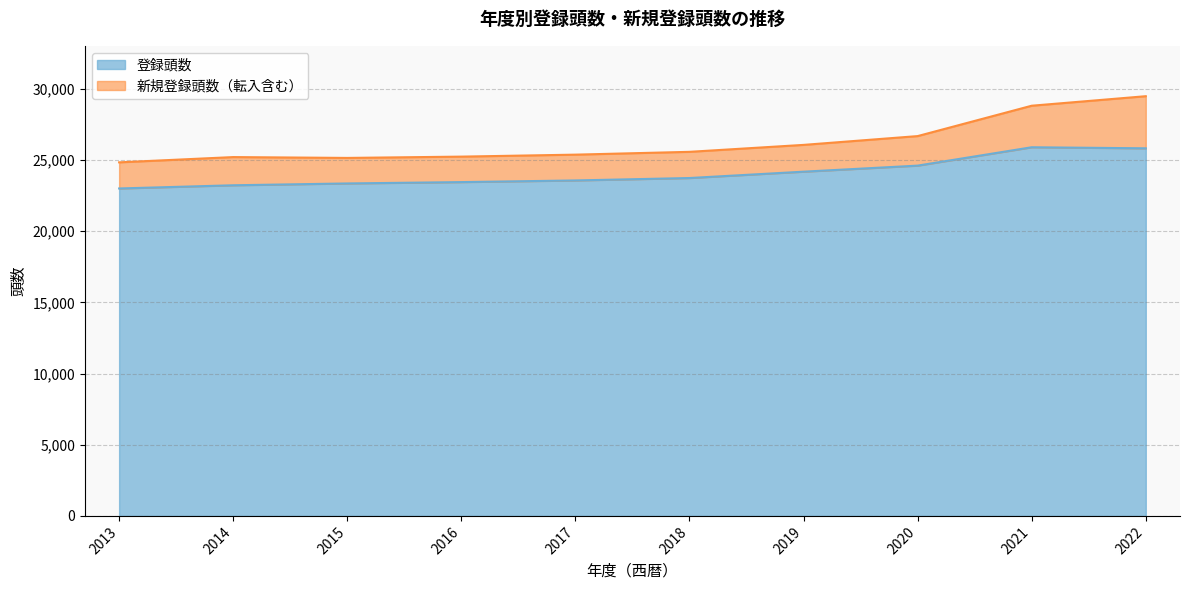

True or false: there are more than 0 points higher than both neighbors.

True